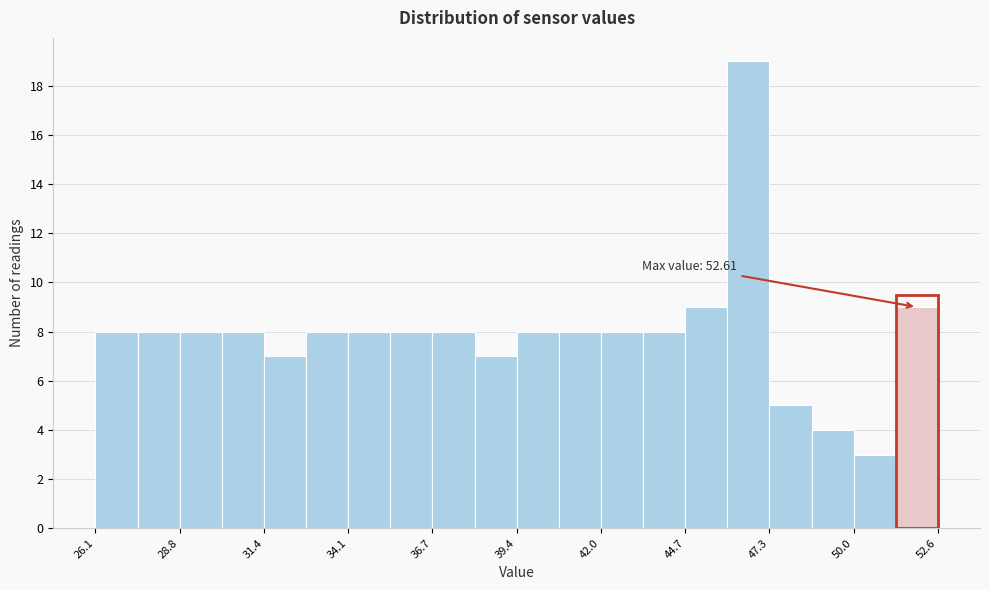

Around what value on the x-axis is the tallest bar? Give the approximate position of its centre, as read against the axis.

46.5